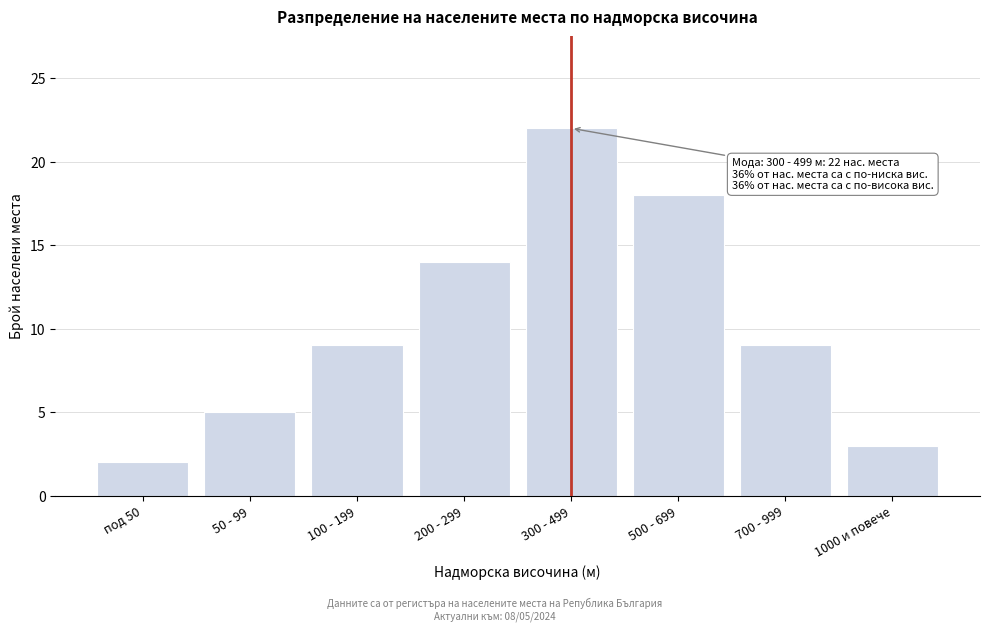

Reading left to right, extract all data points from this chart.

2	5	9	14	22	18	9	3